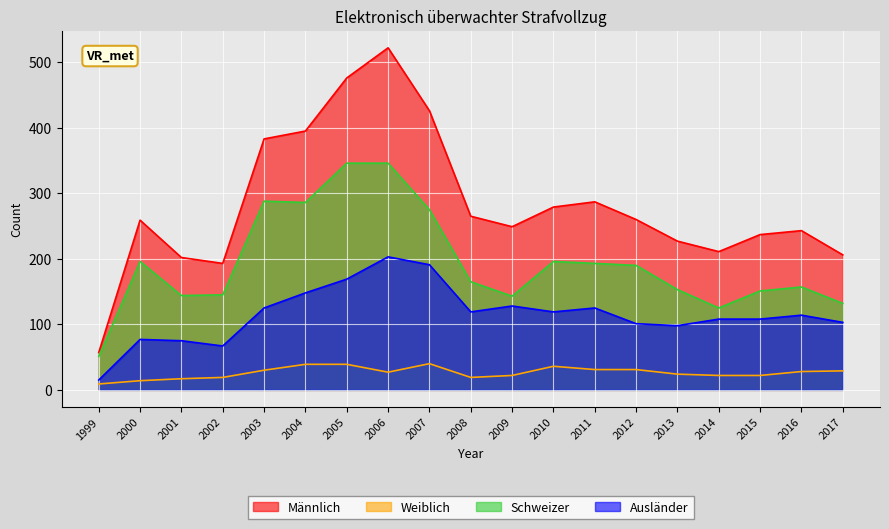

What are all the series names shown in the legend?

Männlich, Weiblich, Schweizer, Ausländer